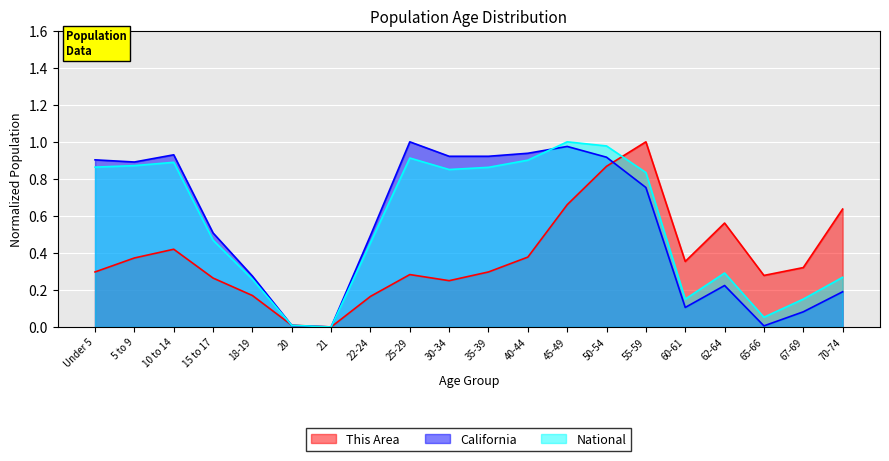

Is it true that National equals 1.6 at 5 to 9?

False